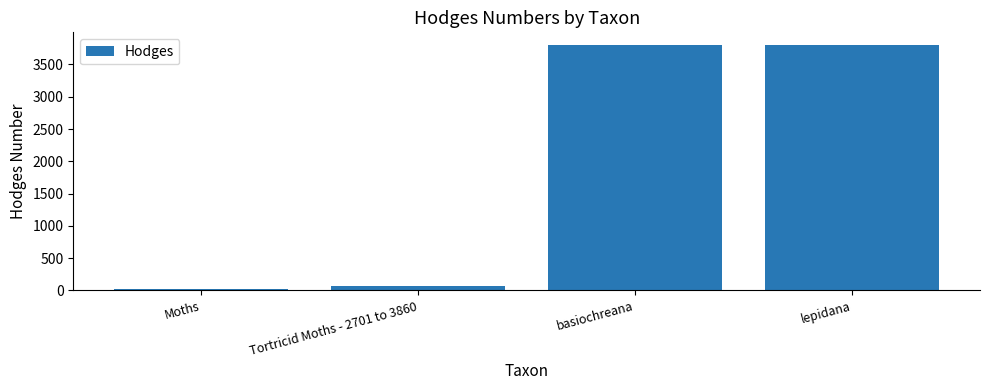

How many data points are less than 3804?

2